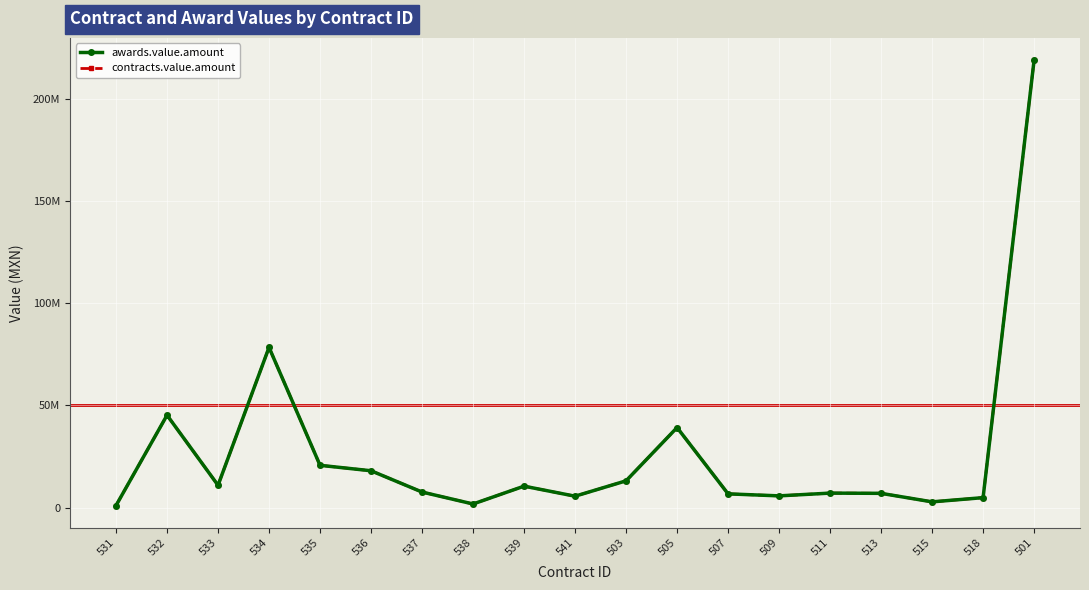

Which label corresponds to the smallest value in the chart?

531